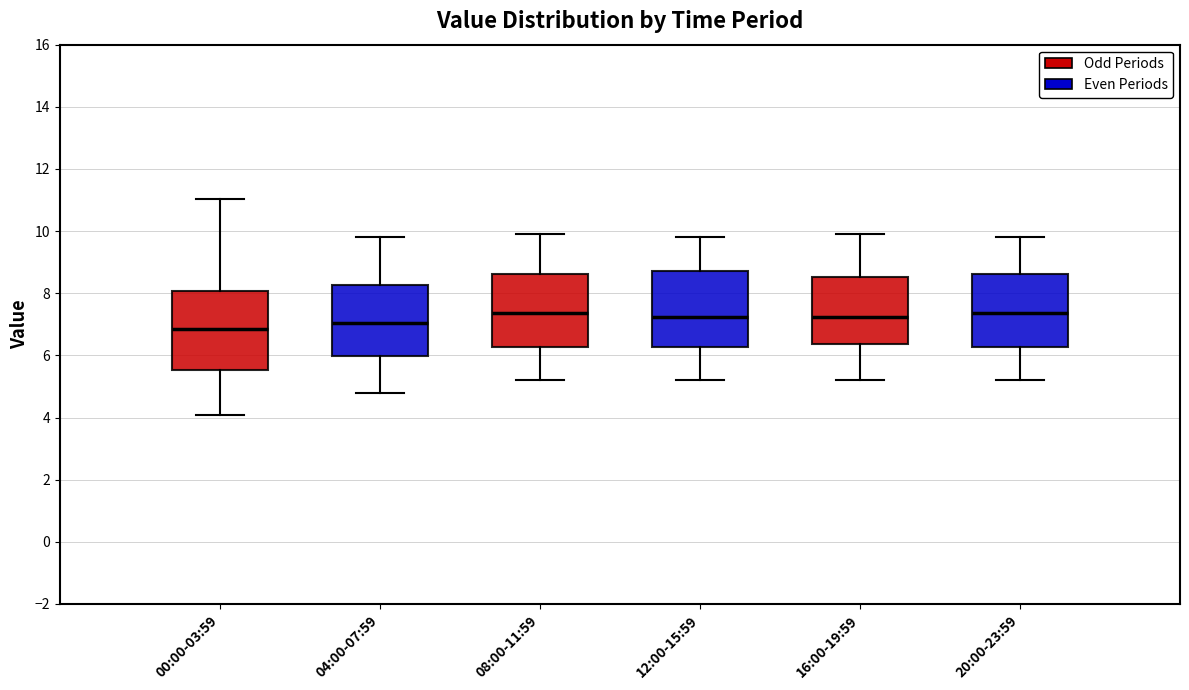

Which box's median line is the lowest?

00:00-03:59